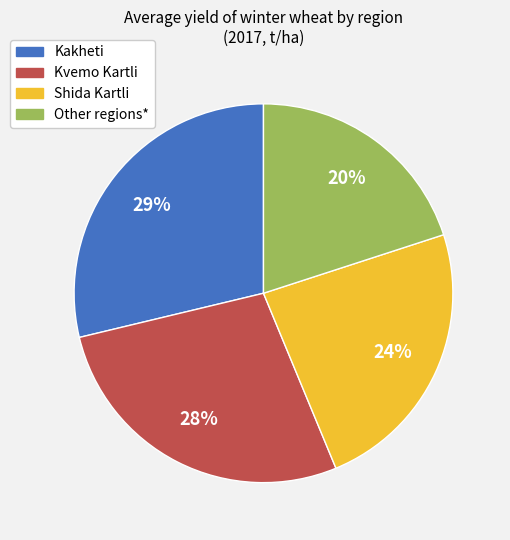

What percentage is the Shida Kartli slice, to the nearest percent?

24%